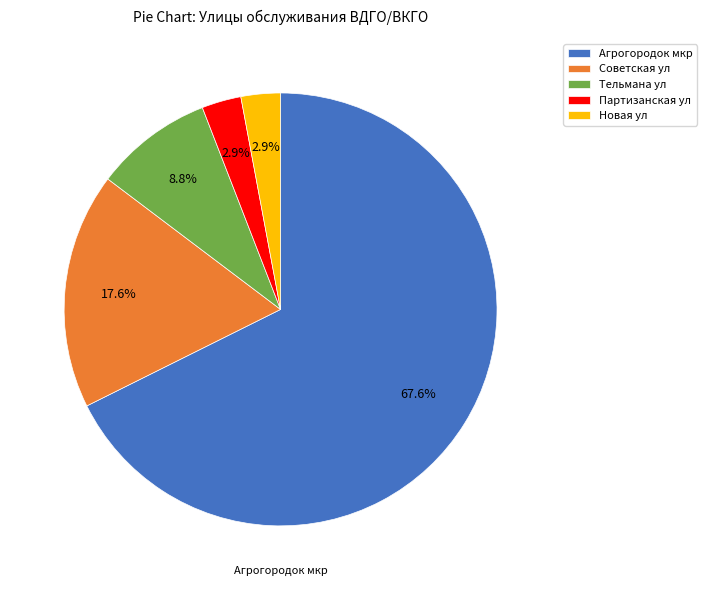

To the nearest percent, what is the combined percentage of Советская ул and Тельмана ул?

26%